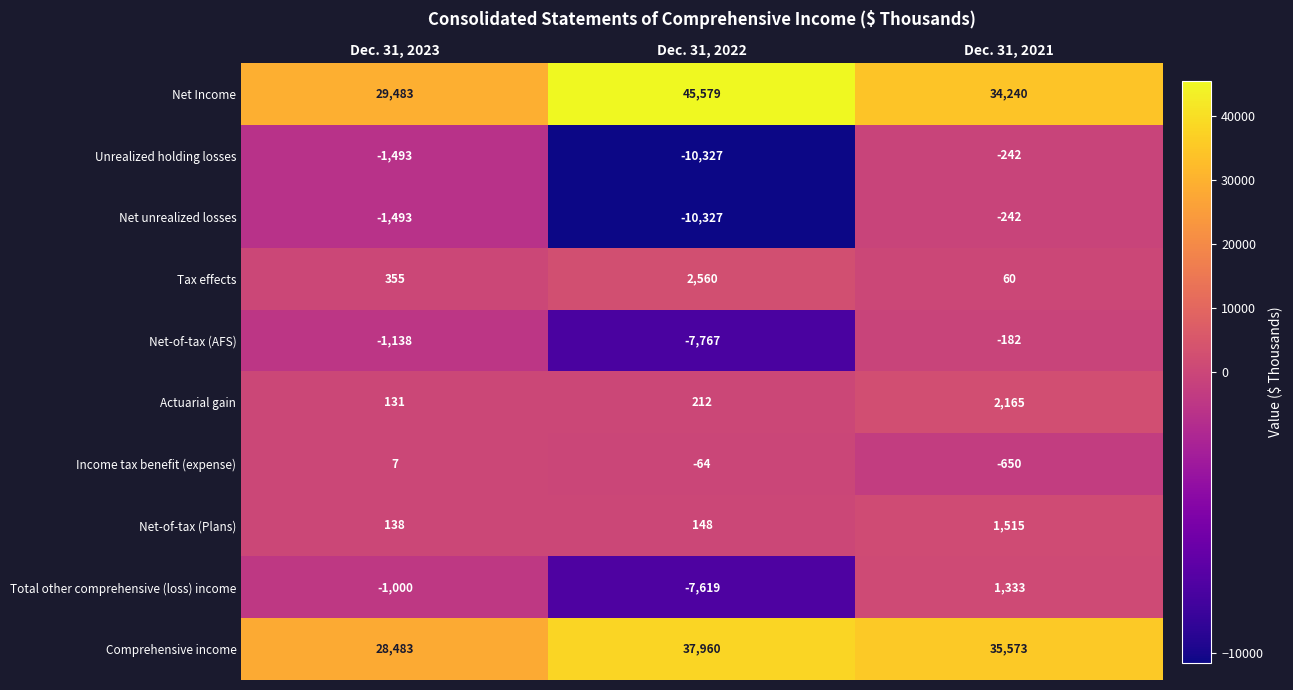

At how many categories does at least one series exceed 27915?

3